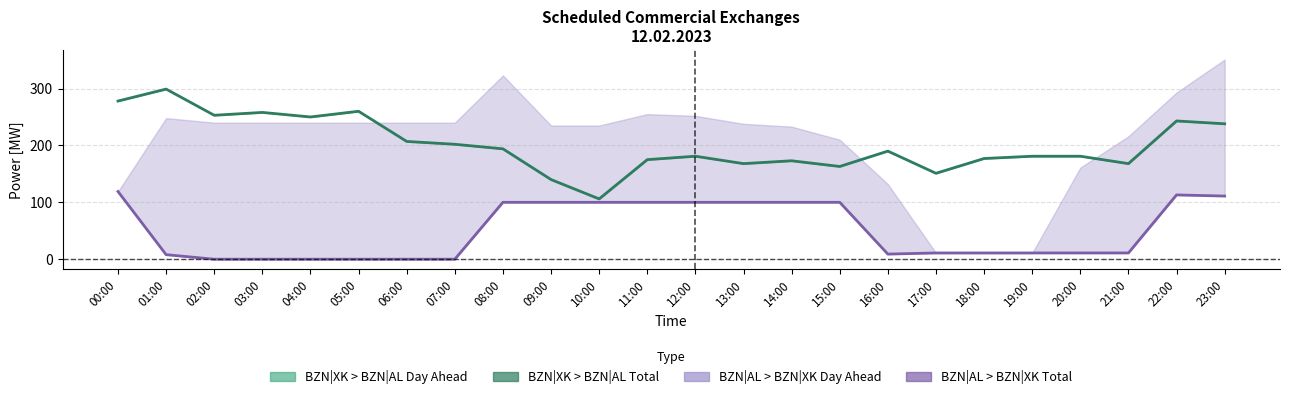

What is the lowest value of the BZN|XK > BZN|AL Day Ahead [MW] series?

106